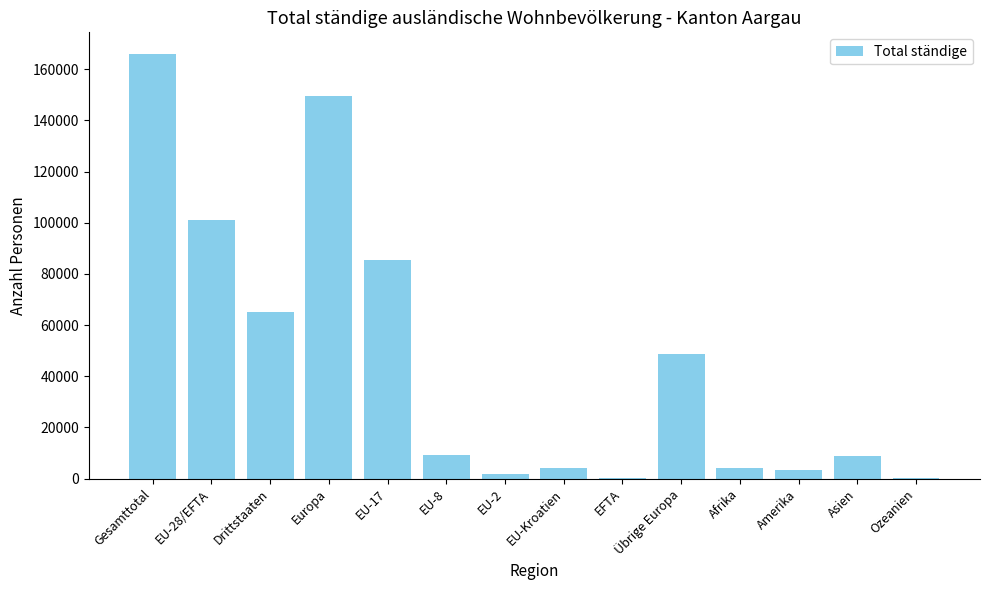

What is the average value?

46276